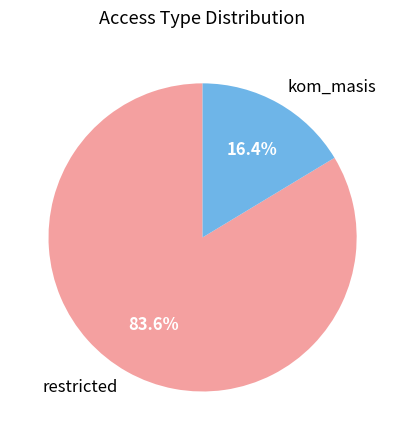

Between kom_masis and restricted, which is larger?

restricted